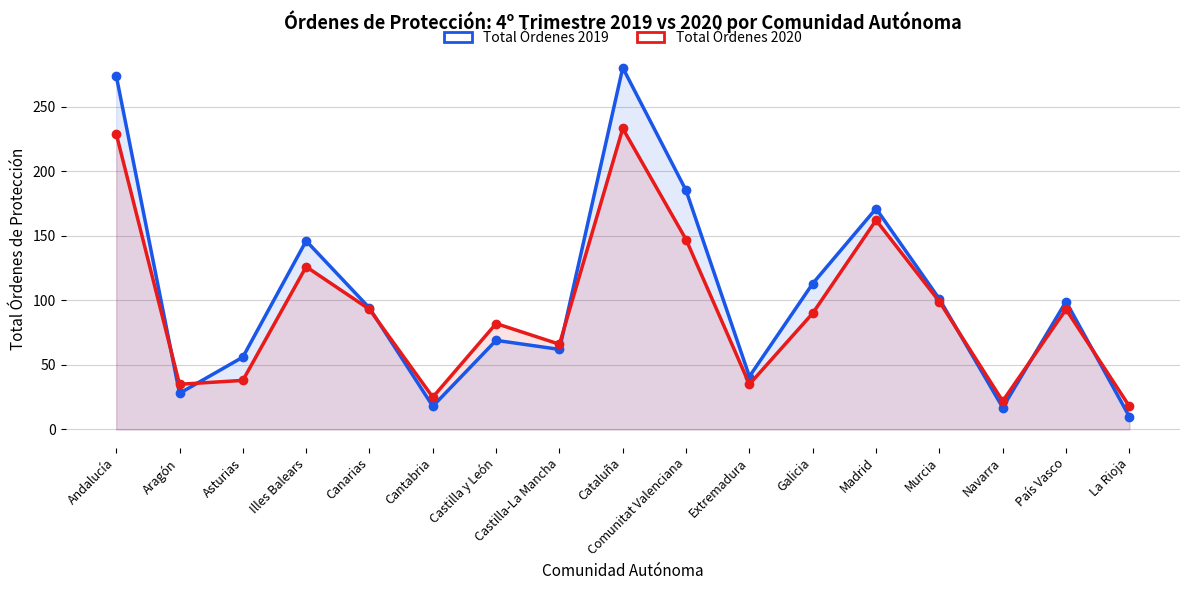

Which series has the widest spread of values?

Total Órdenes 2019